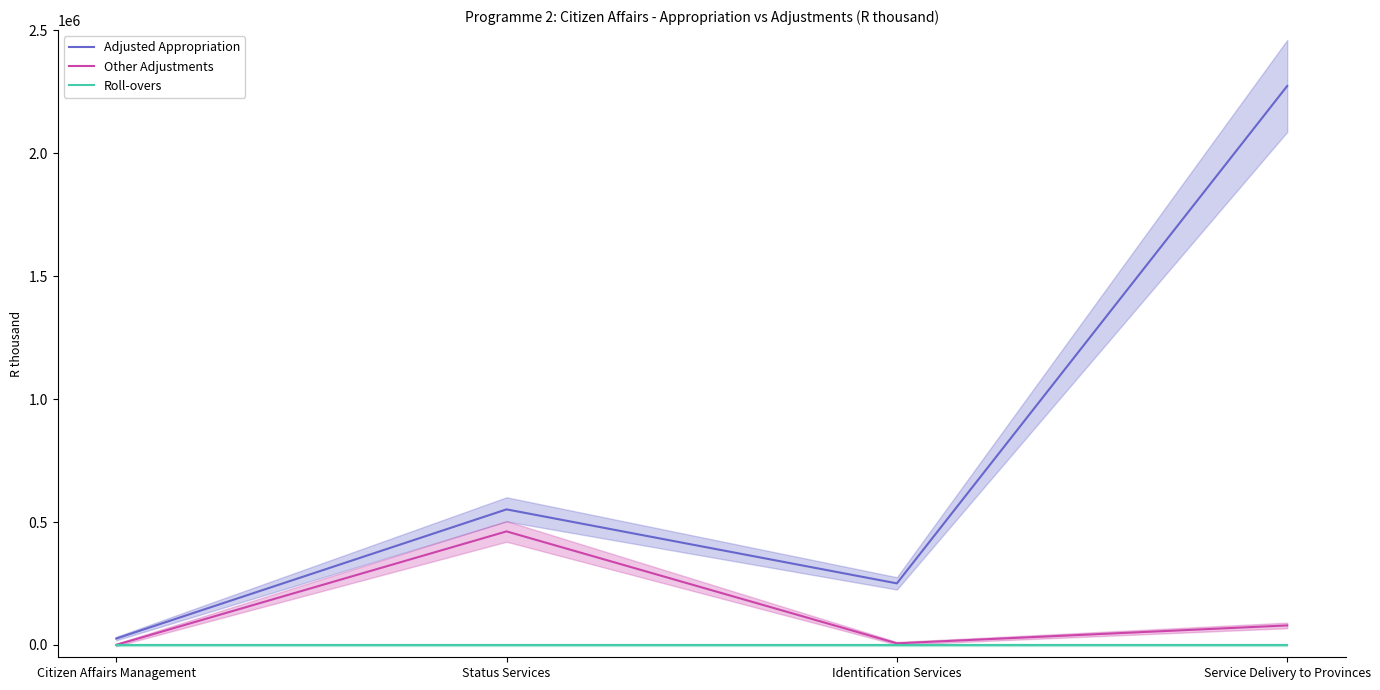

Between Citizen Affairs Management and Status Services, which is larger?

Status Services